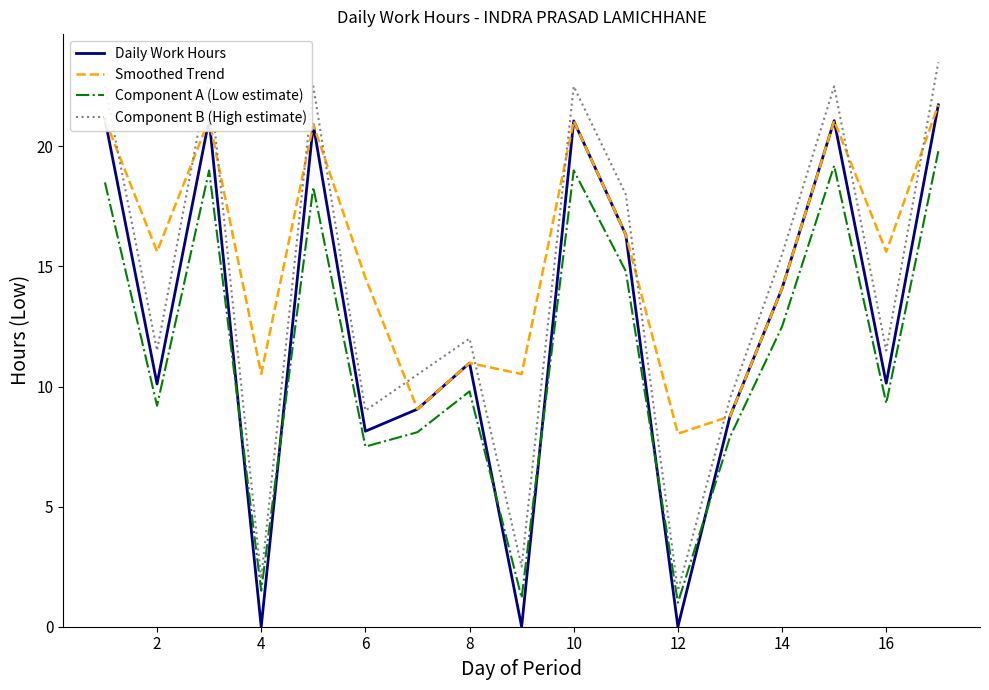

Reading left to right, extract all data points from this chart.

Daily Work Hours: 21.1	10.1	21.1	0.0	20.9	8.1	9.1	11.0	0.0	21.1	16.3	0.0	8.8	14.1	21.1	10.1	21.7
Smoothed Trend: 21.1	15.6	21.1	10.5	20.9	14.5	9.1	11.0	10.5	21.1	16.3	8.0	8.8	14.1	21.1	15.6	21.7
Component A (Low estimate): 18.5	9.2	19.0	1.5	18.3	7.5	8.1	9.8	1.2	19.0	14.8	1.0	7.9	12.5	19.2	9.3	19.8
Component B (High estimate): 22.5	11.5	23.0	2.0	22.5	9.0	10.5	12.0	2.5	22.5	18.0	1.5	9.5	15.5	22.5	11.5	23.5